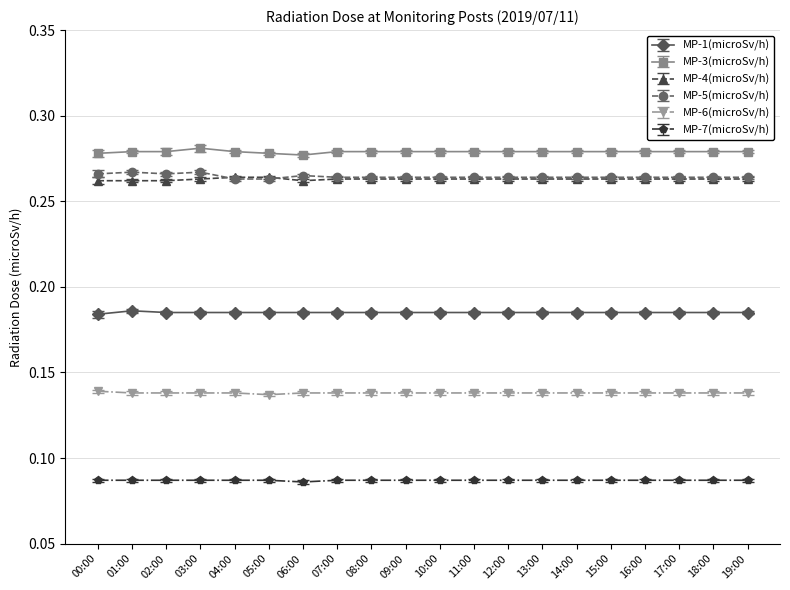

What is the total value across all series at 13:00?

1.2